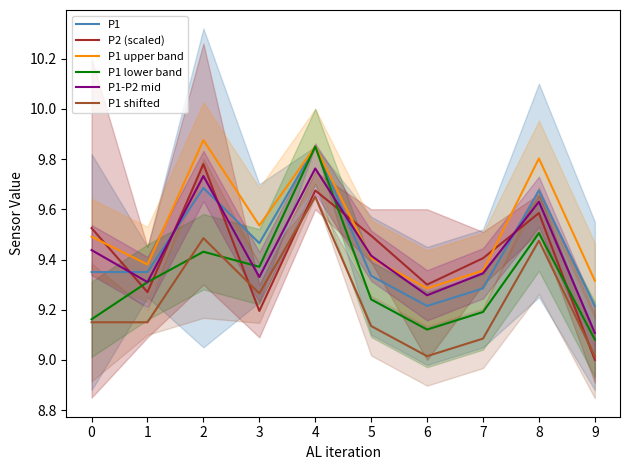

Reading left to right, transcribe all the data shown in this chart.

P1: 0=9.4	1=9.3	2=9.7	3=9.5	4=9.8	5=9.3	6=9.2	7=9.3	8=9.7	9=9.2
P2 (scaled): 0=9.5	1=9.3	2=9.8	3=9.2	4=9.7	5=9.5	6=9.3	7=9.4	8=9.6	9=9.0
P1 upper band: 0=9.5	1=9.4	2=9.9	3=9.5	4=9.8	5=9.4	6=9.3	7=9.4	8=9.8	9=9.3
P1 lower band: 0=9.2	1=9.3	2=9.4	3=9.4	4=9.8	5=9.2	6=9.1	7=9.2	8=9.5	9=9.1
P1-P2 mid: 0=9.4	1=9.3	2=9.7	3=9.3	4=9.8	5=9.4	6=9.3	7=9.3	8=9.6	9=9.1
P1 shifted: 0=9.2	1=9.2	2=9.5	3=9.3	4=9.7	5=9.1	6=9.0	7=9.1	8=9.5	9=9.0